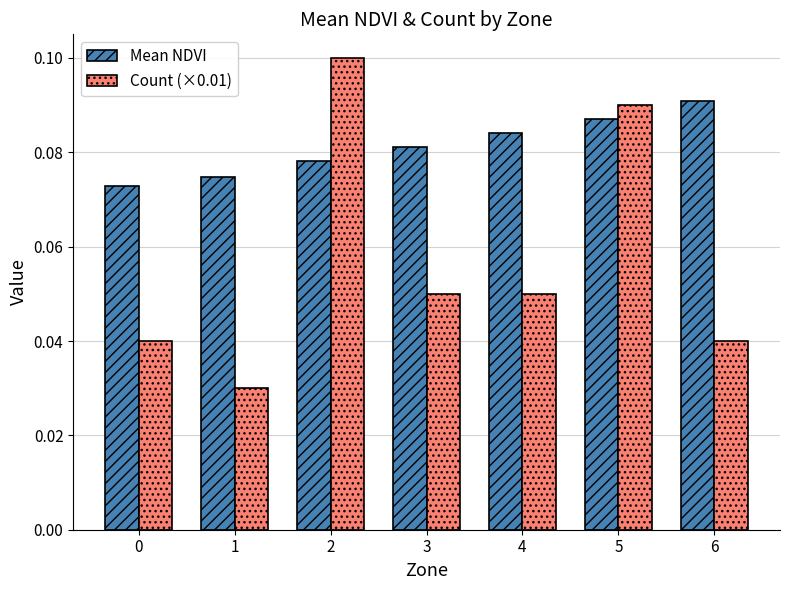

The value of Count (×0.01) at 2 is 0.2. True or false?

False